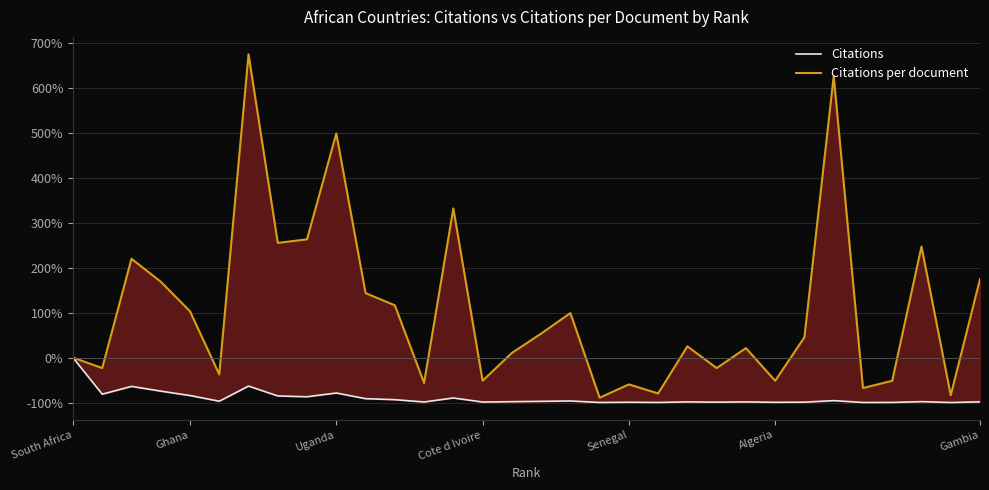

Rank the series by their average value, from highest to lowest.

Citations per document, Citations